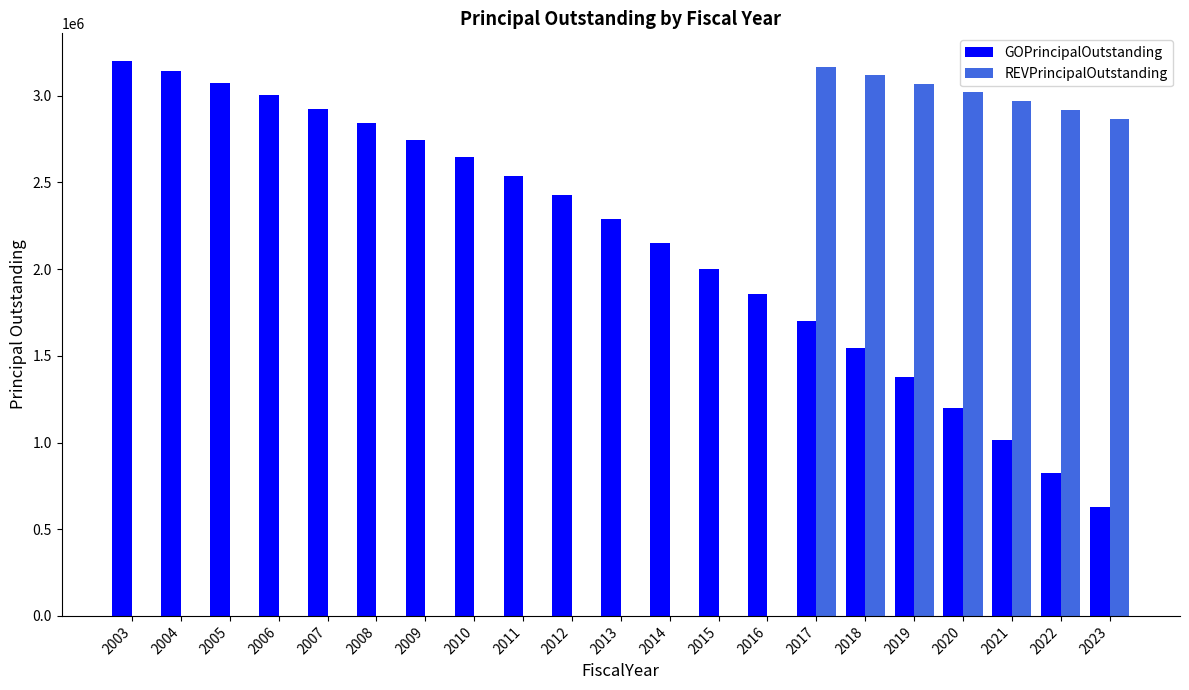

How many groups of bars are there?

21